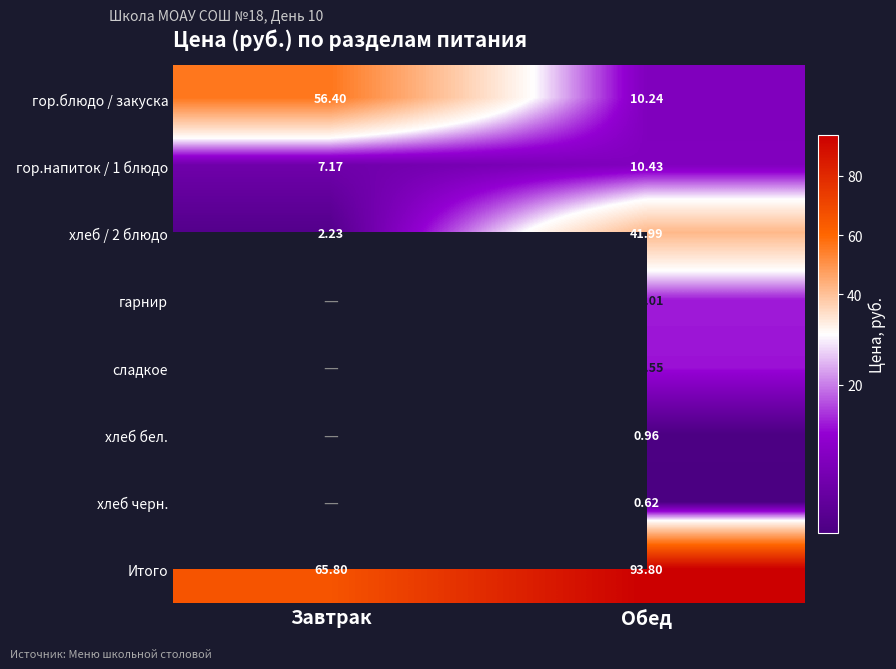

Rank the categories by Итого value from lowest to highest.

Завтрак, Обед